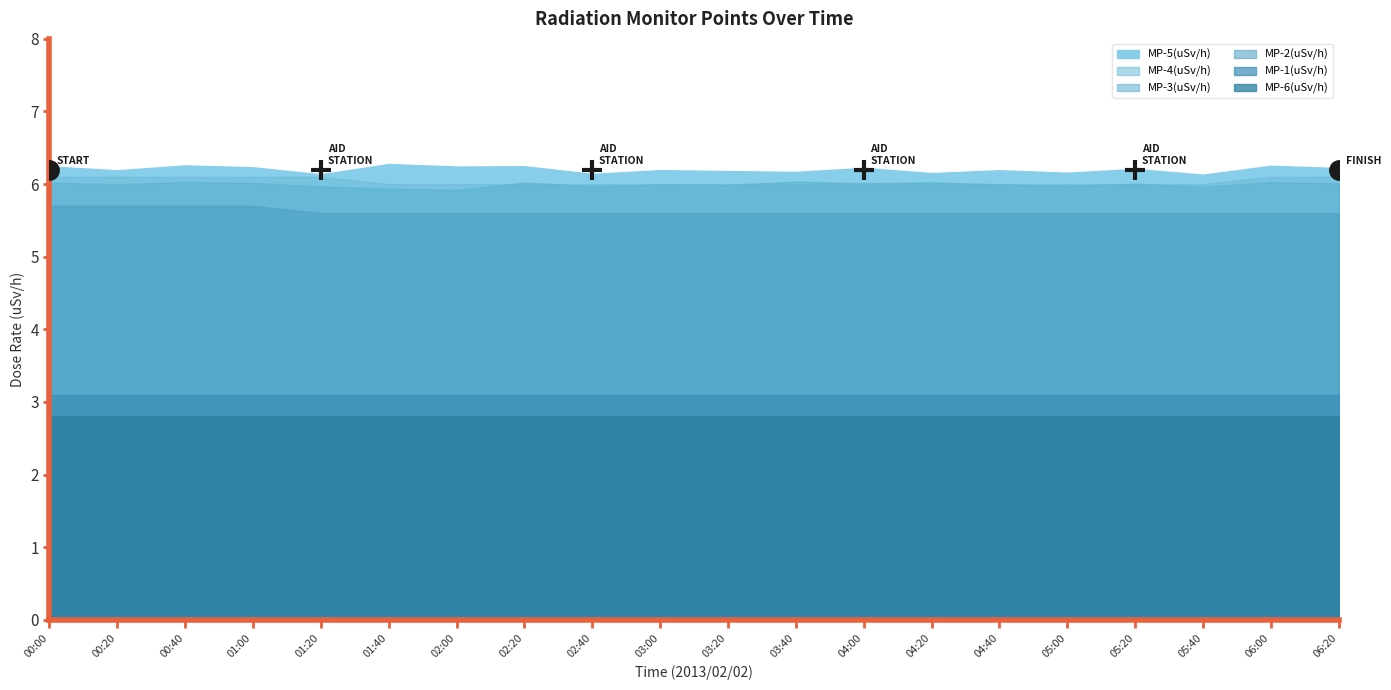

What value does the MP-1(uSv/h) series have at 00:20?

3.1